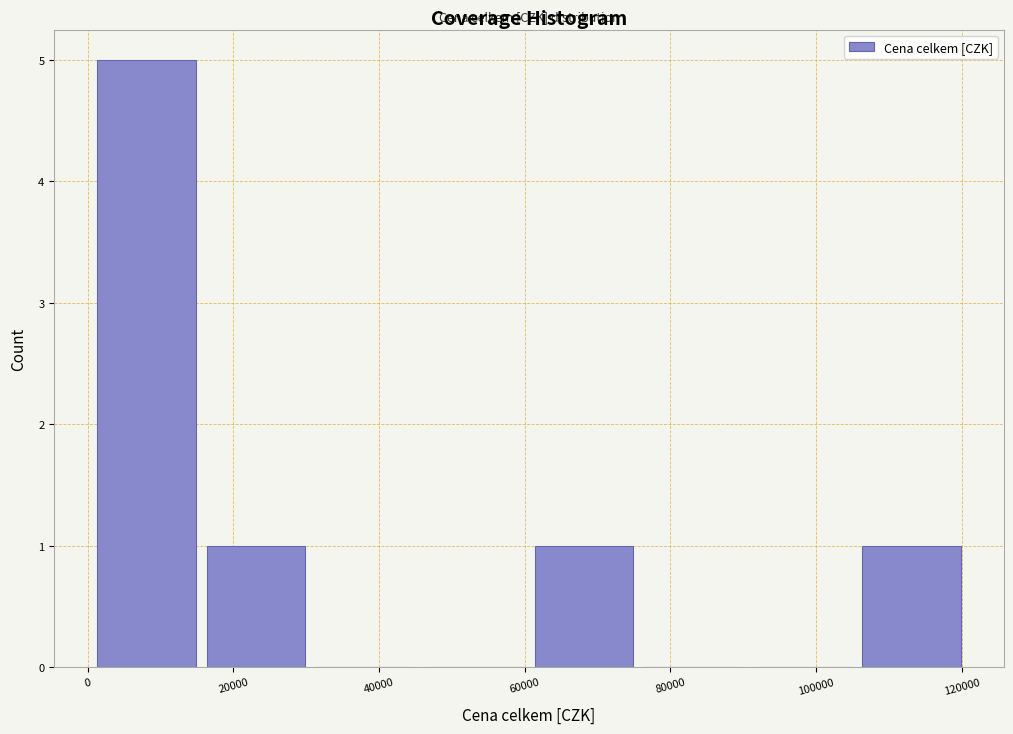

Reading left to right, transcribe this chart: for each bar, give the range it covers on the x-axis and its height. Neither the bar edges nor the heights are printed on the chart, so give them approximately, as read against the axes.

0 to 16000: 5
16000 to 30000: 1
30000 to 46000: 0
46000 to 60000: 0
60000 to 76000: 1
76000 to 90000: 0
90000 to 106000: 0
106000 to 120000: 1